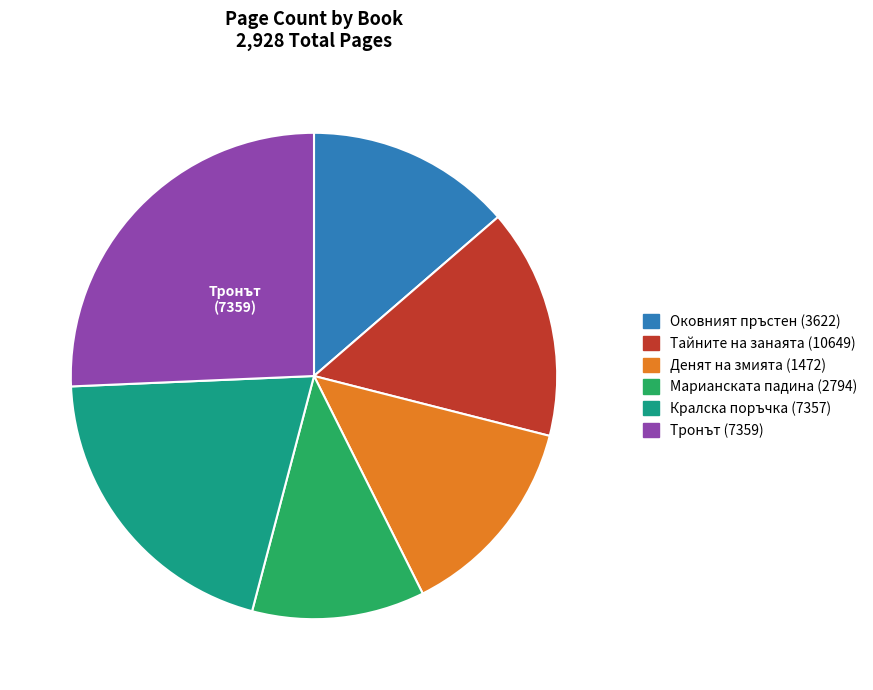

Does any single category account for the majority?

No